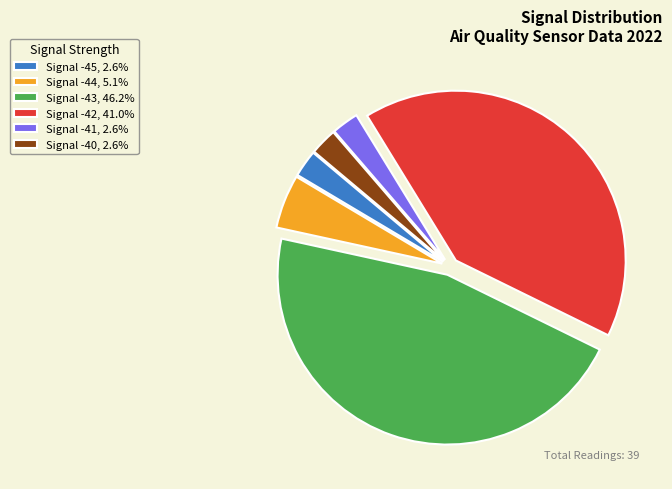

Is the sum of Signal -44, 5.1% and Signal -42, 41.0% greater than half?

No